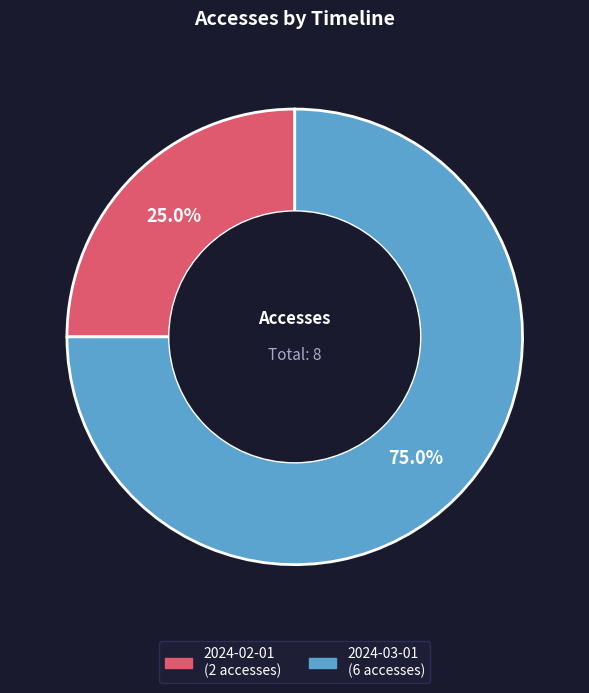

Which slice is the largest?

2024-03-01